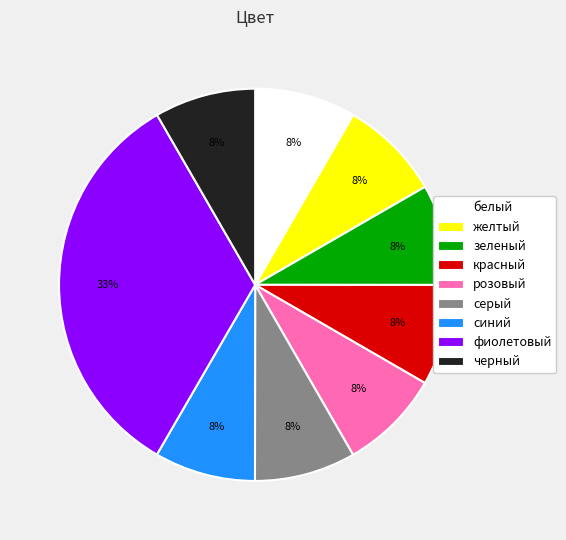

What is the ratio of the value at синий to the value at серый?

1.0